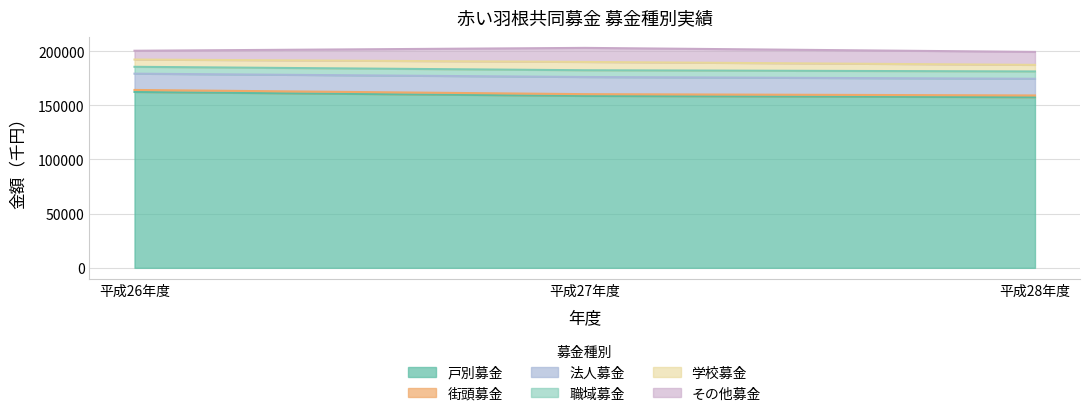

True or false: 街頭募金 has a value of 267189.2 at 平成28年度.

False